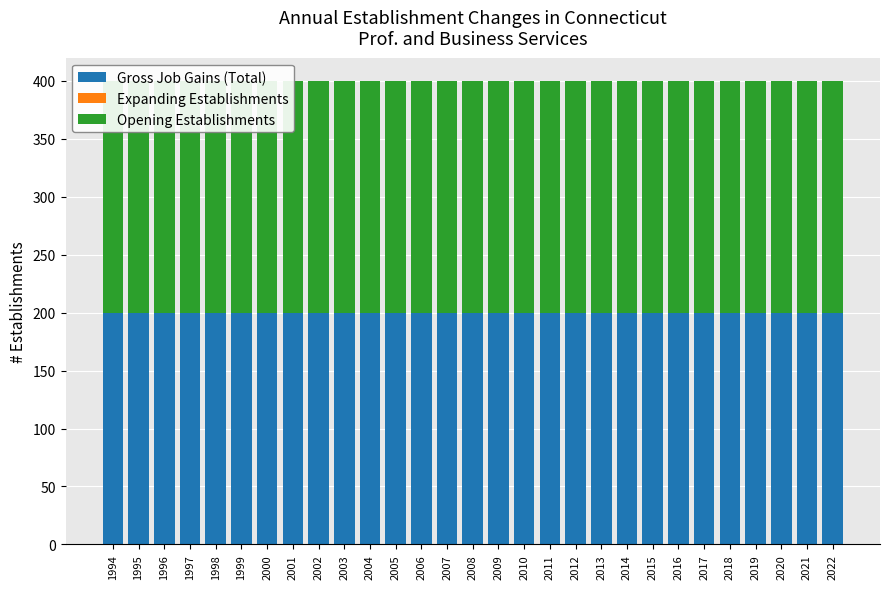

How many bars are there in total?

87